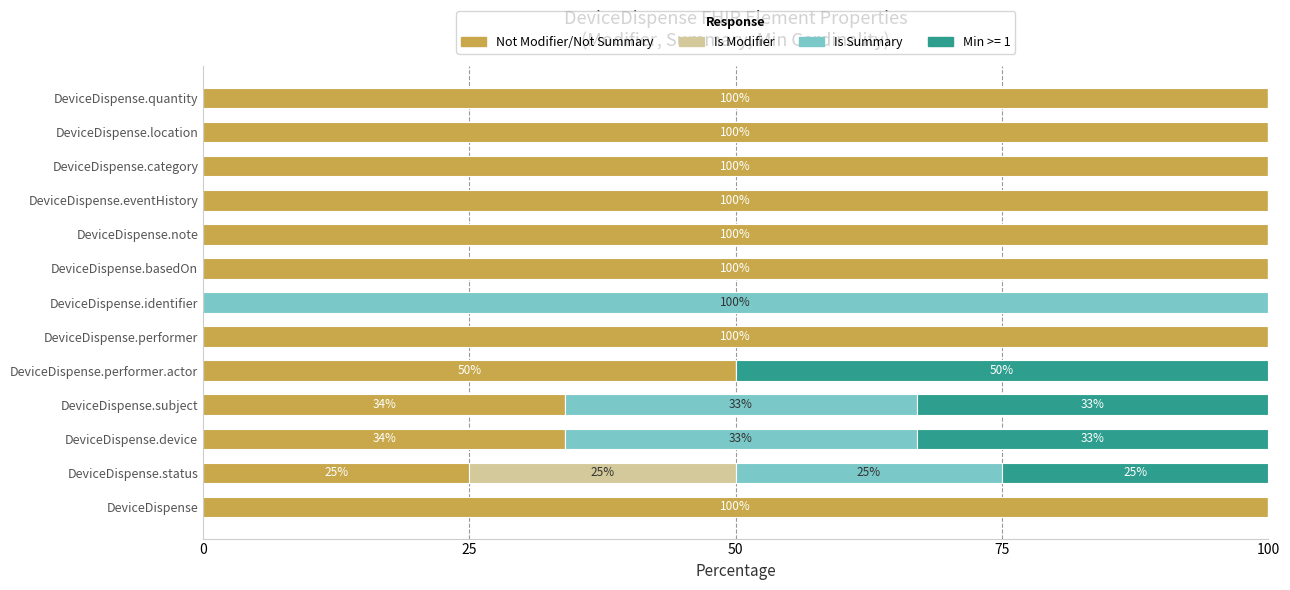

Is it true that Not Modifier/Not Summary equals 34 at DeviceDispense.subject?

True